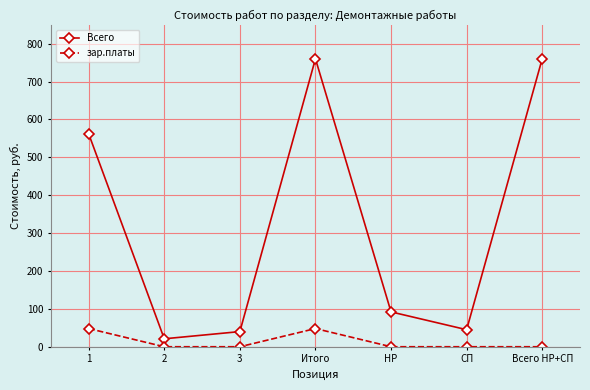

What is the label of the 1st point from the left?

1